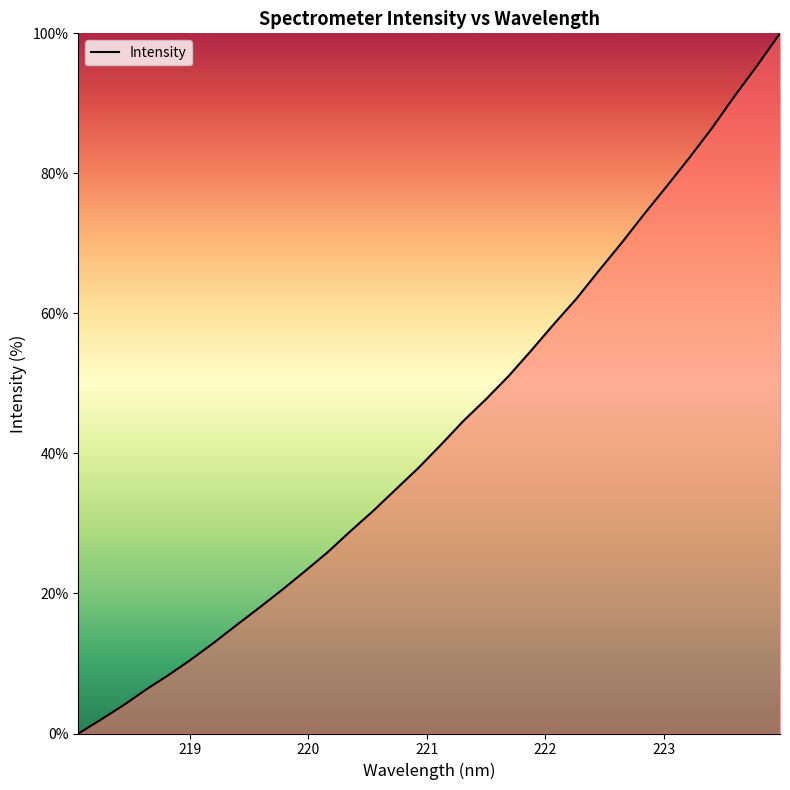

What is the maximum value shown in the chart?

100.0